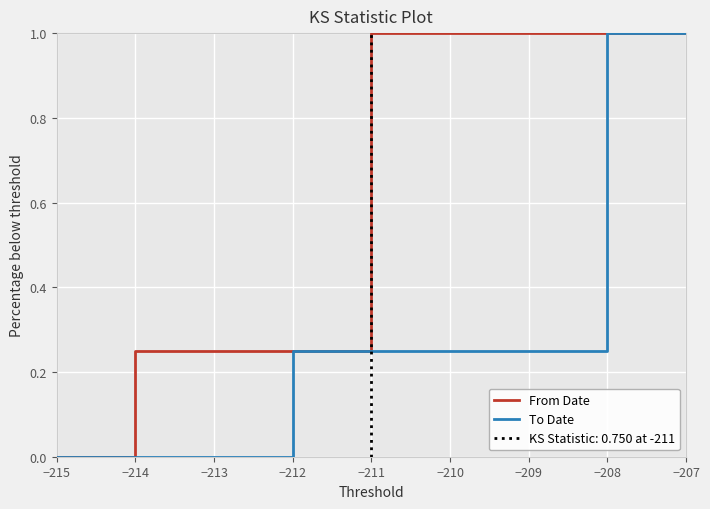

Does the chart display data point markers on the line(s)?

No